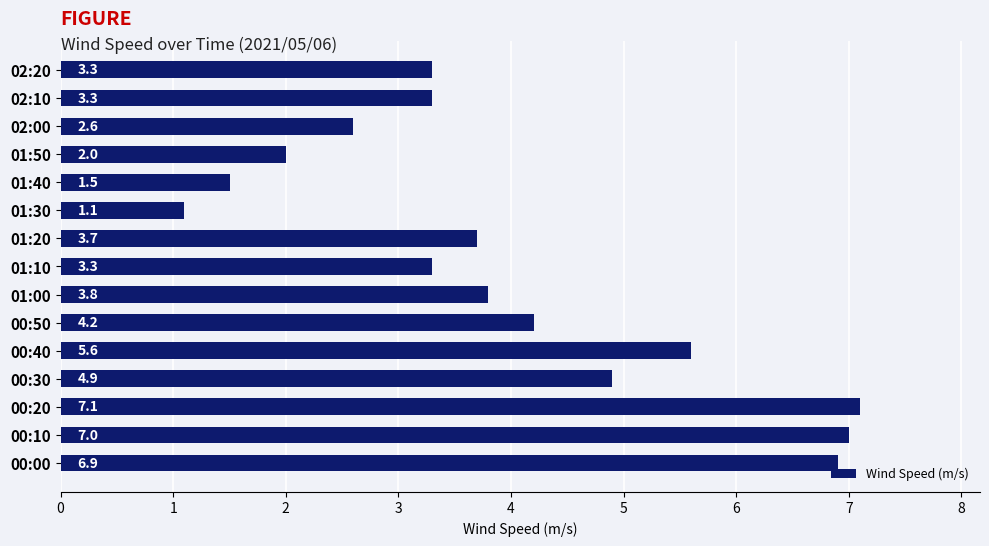

Is it true that the value at 00:00 is 2.9?

False